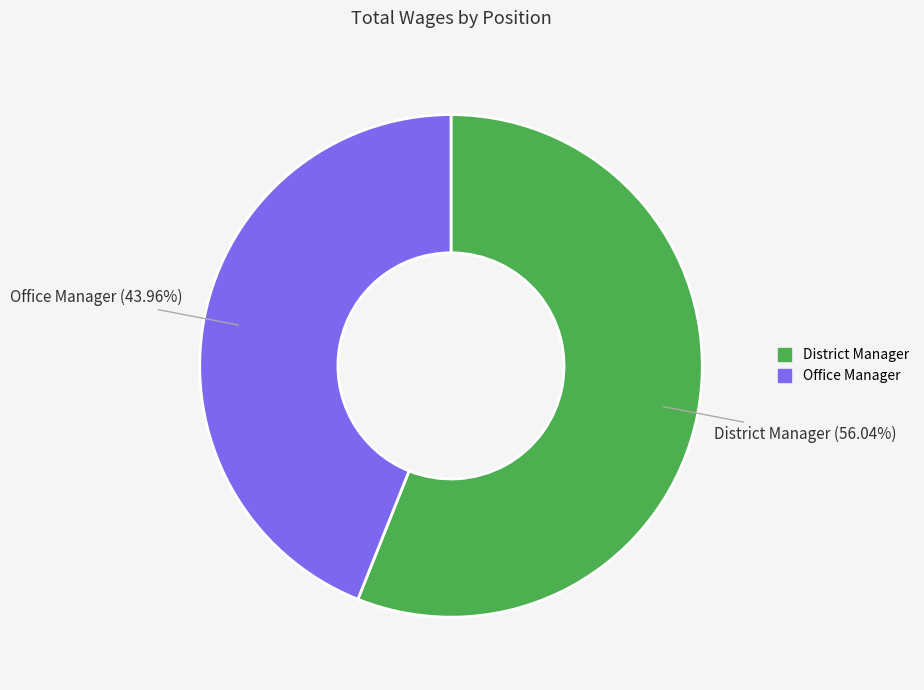

True or false: District Manager accounts for 56% of the total.

True